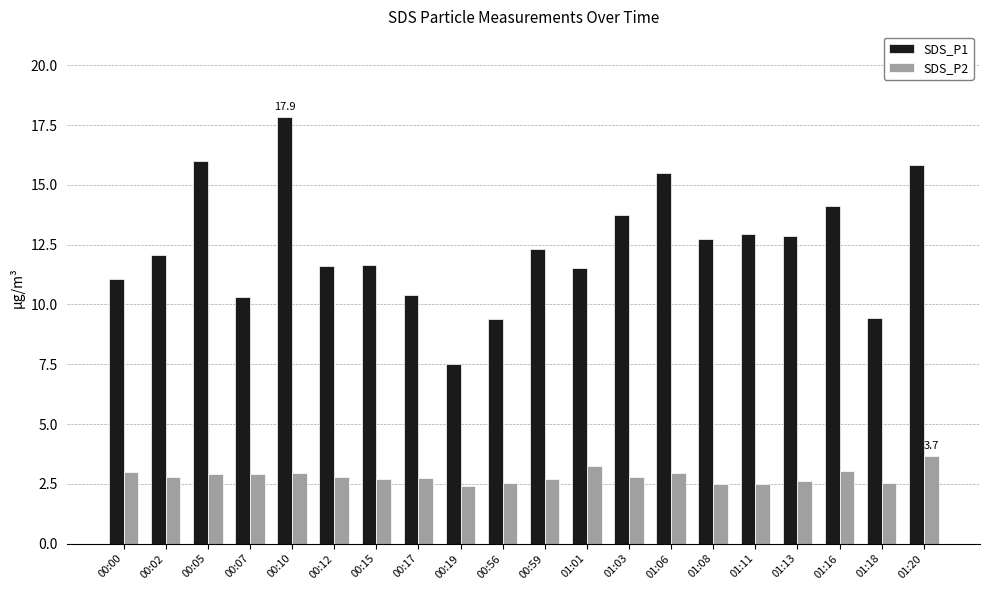

The value of SDS_P1 at 01:18 is 9.4. True or false?

True